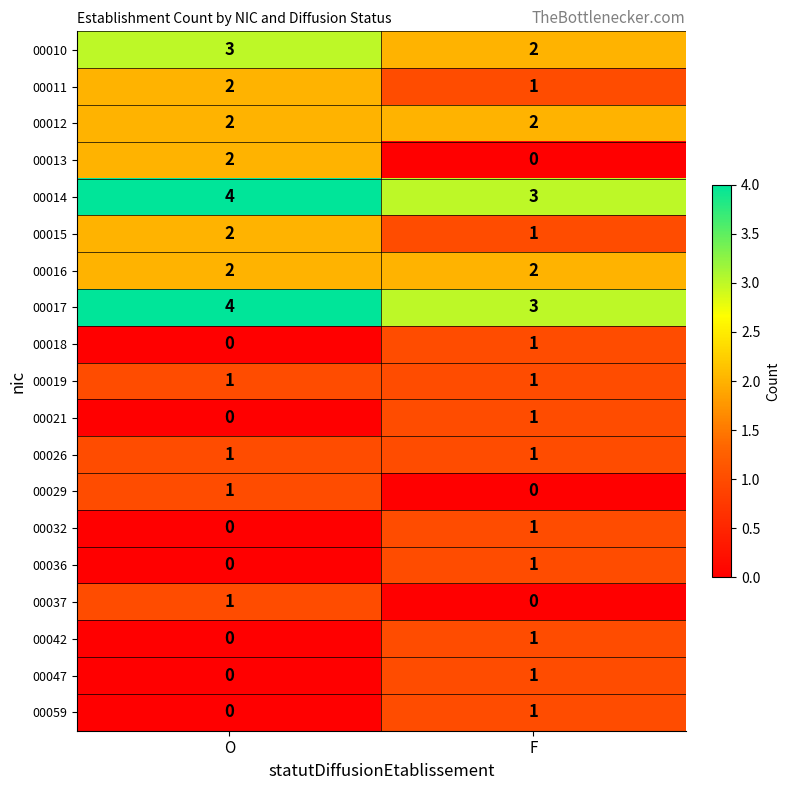

What is the total value across all series at F?

23